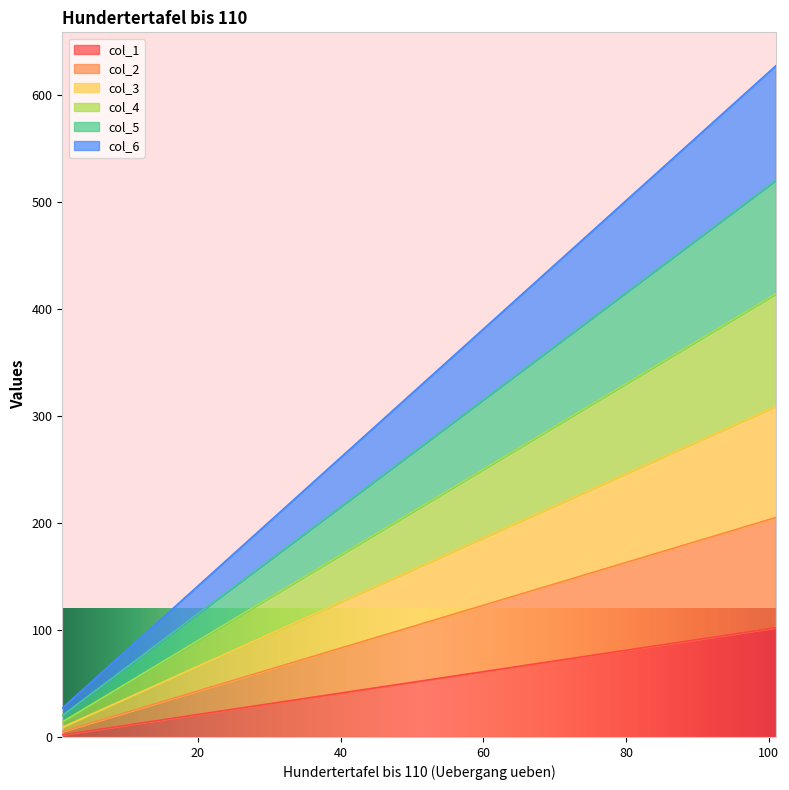

What is the spread (max minus min) of values at 101?

525